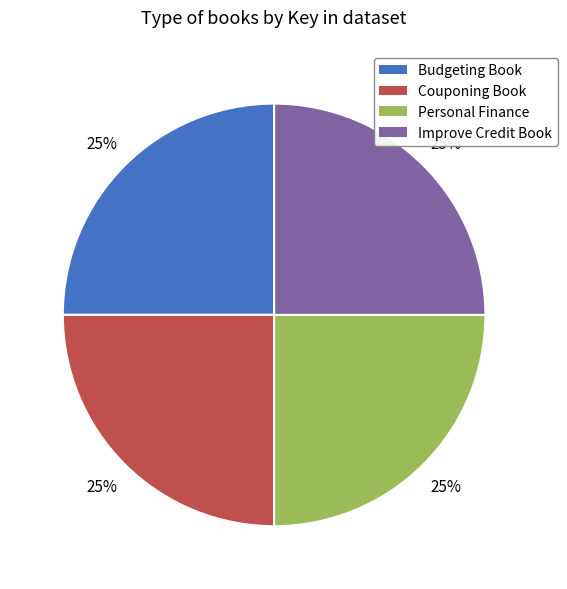

How many segments does this pie chart have?

4